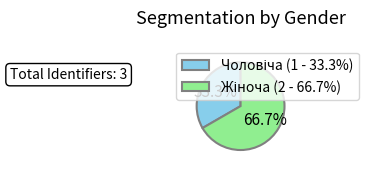

Is there a majority slice in this chart?

Yes